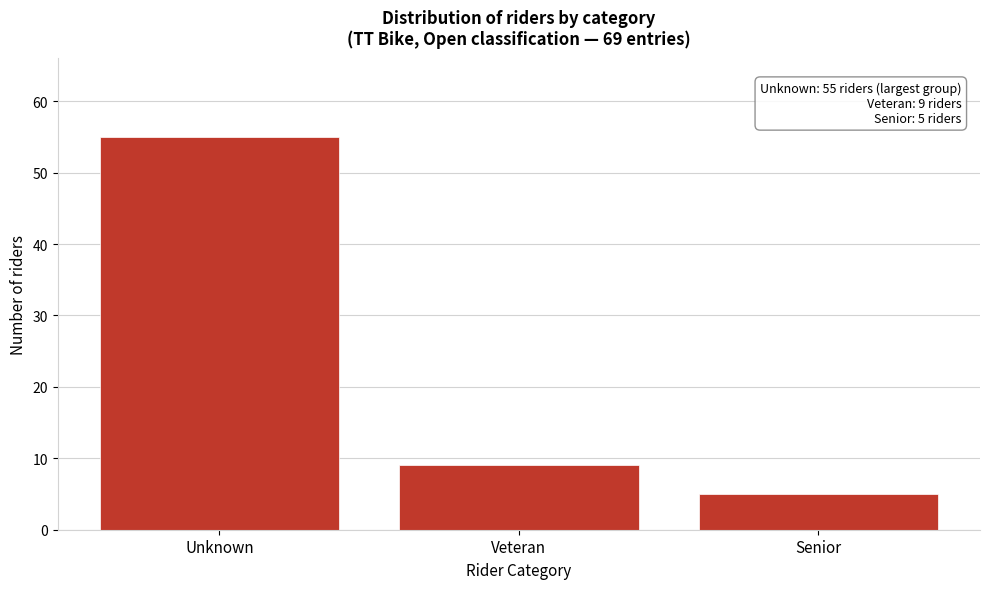

Reading left to right, what are all the values shown in this chart?

55	9	5